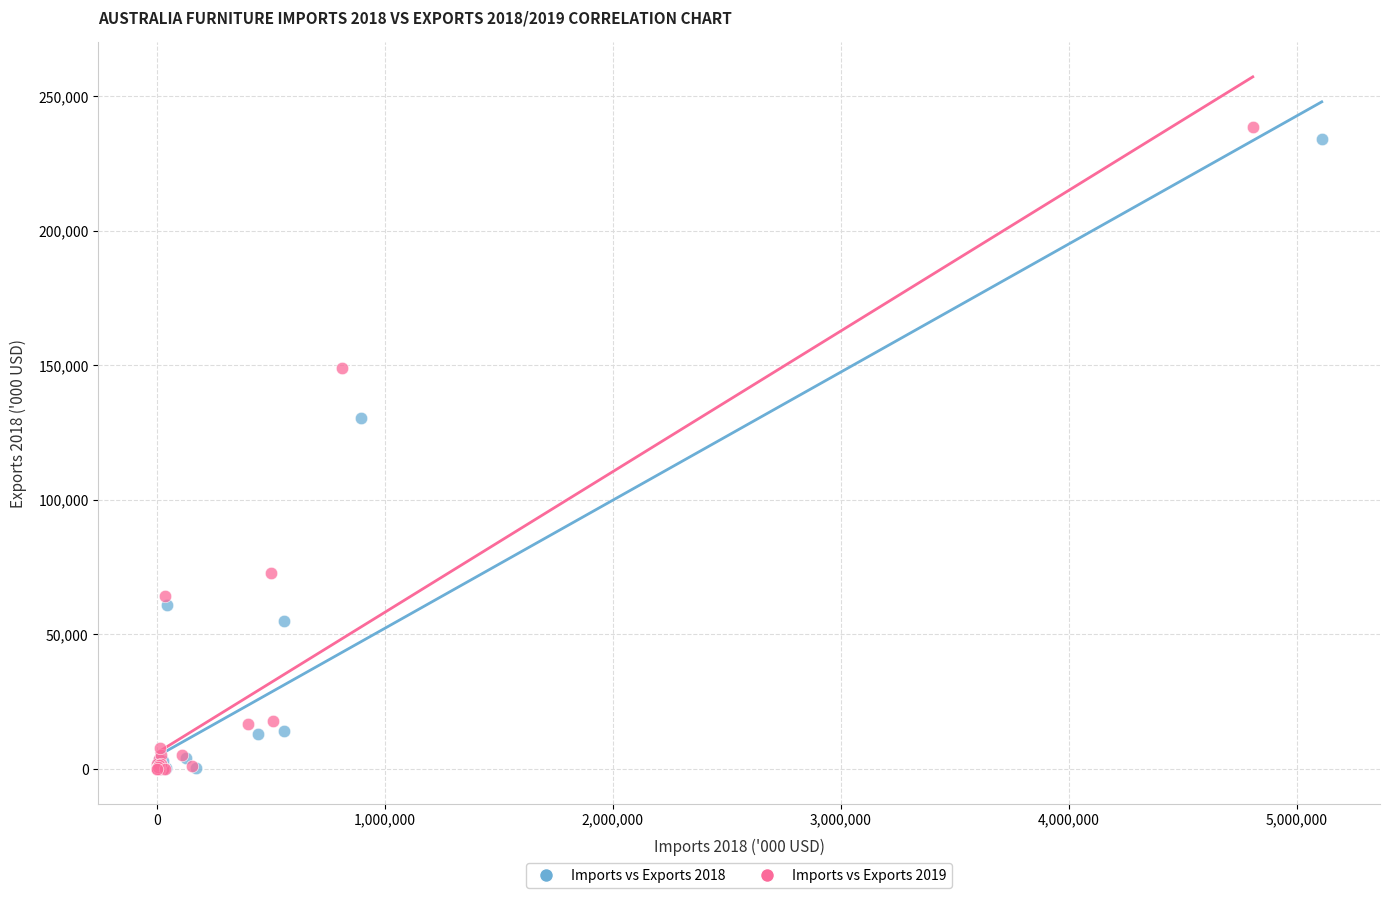

Which series has the widest spread of Y values?

Imports vs Exports 2019